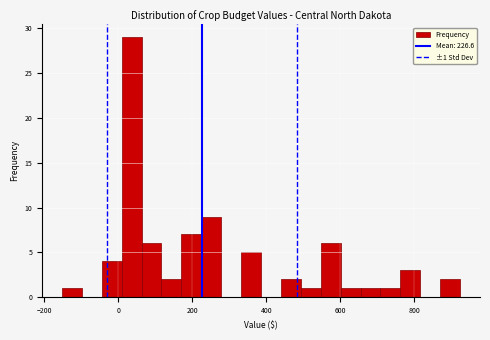

Read against the x-axis, roughly where is the centre of the tallest bar?

40